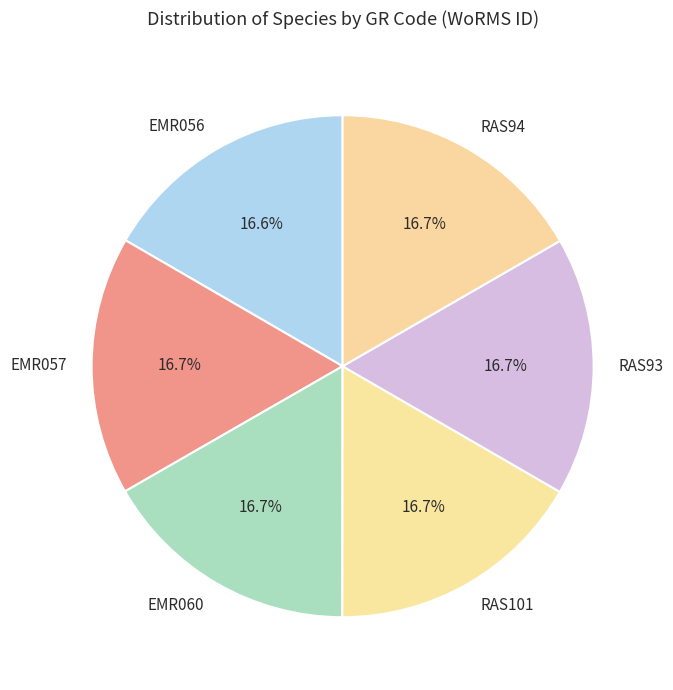

The EMR060 slice represents 7% of the pie. True or false?

False